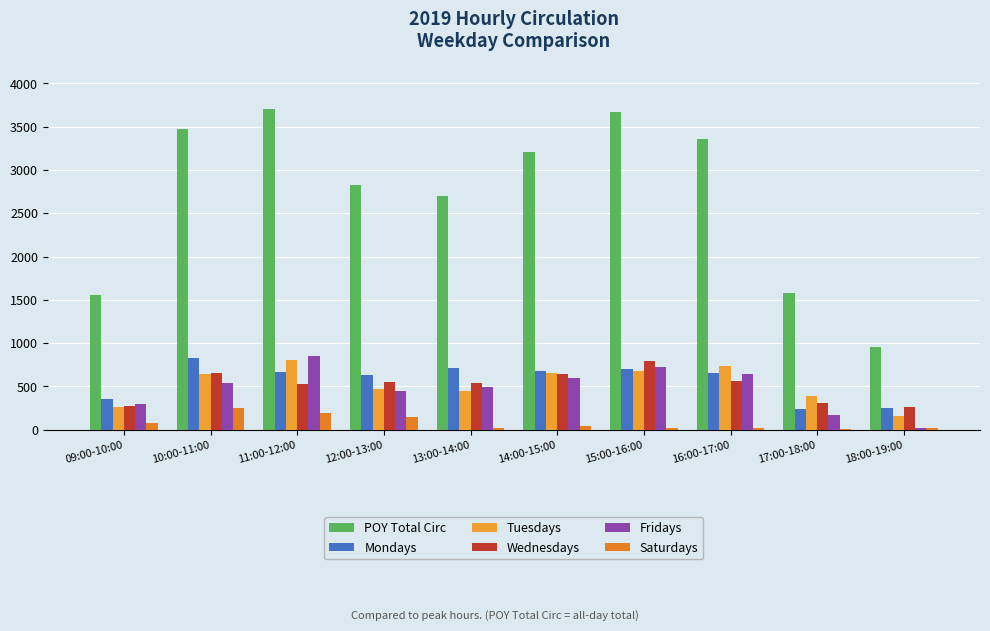

The Fridays series shows 288 at 17:00-18:00. True or false?

False